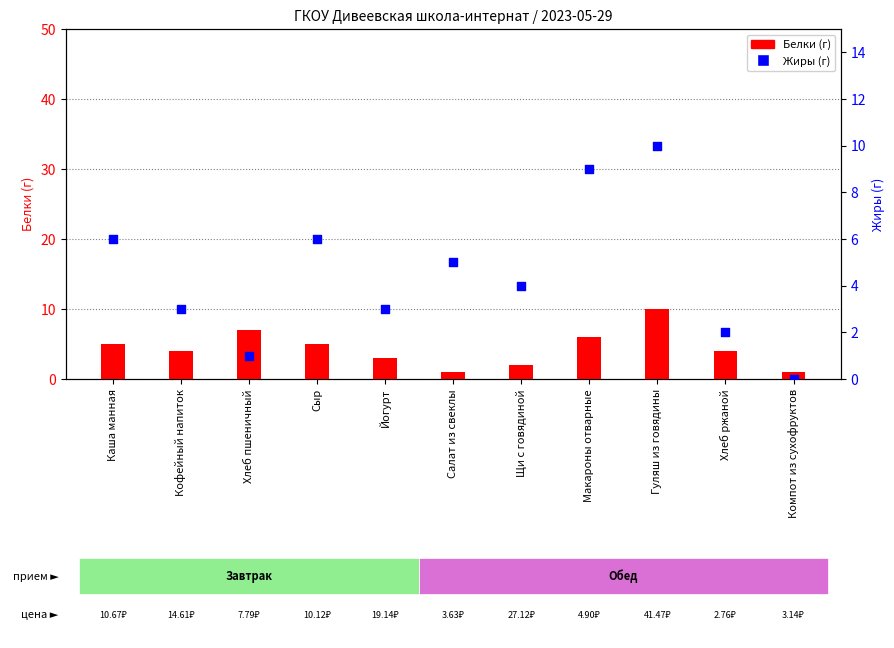

Is the value of Жиры (г) at Каша манная greater than the value of Белки (г) at Каша манная?

Yes